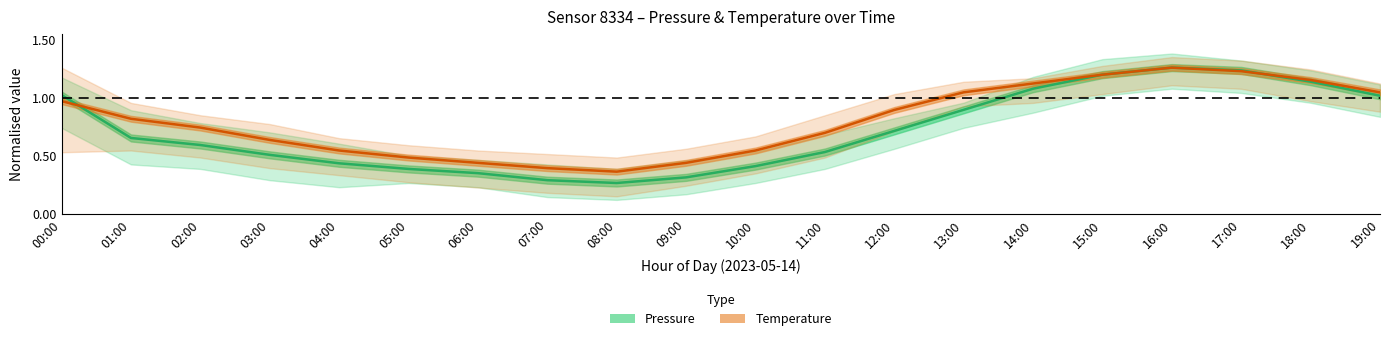

Between which two adjacent categories do Pressure and Temperature first intersect?

00:00 and 01:00